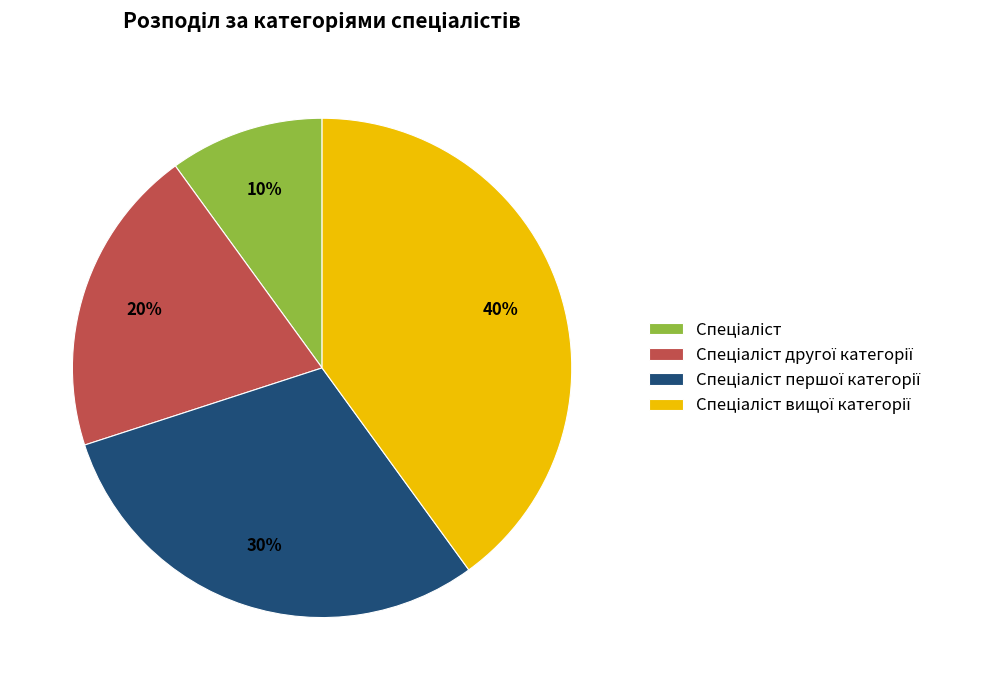

To the nearest percent, what is the average slice percentage?

25%